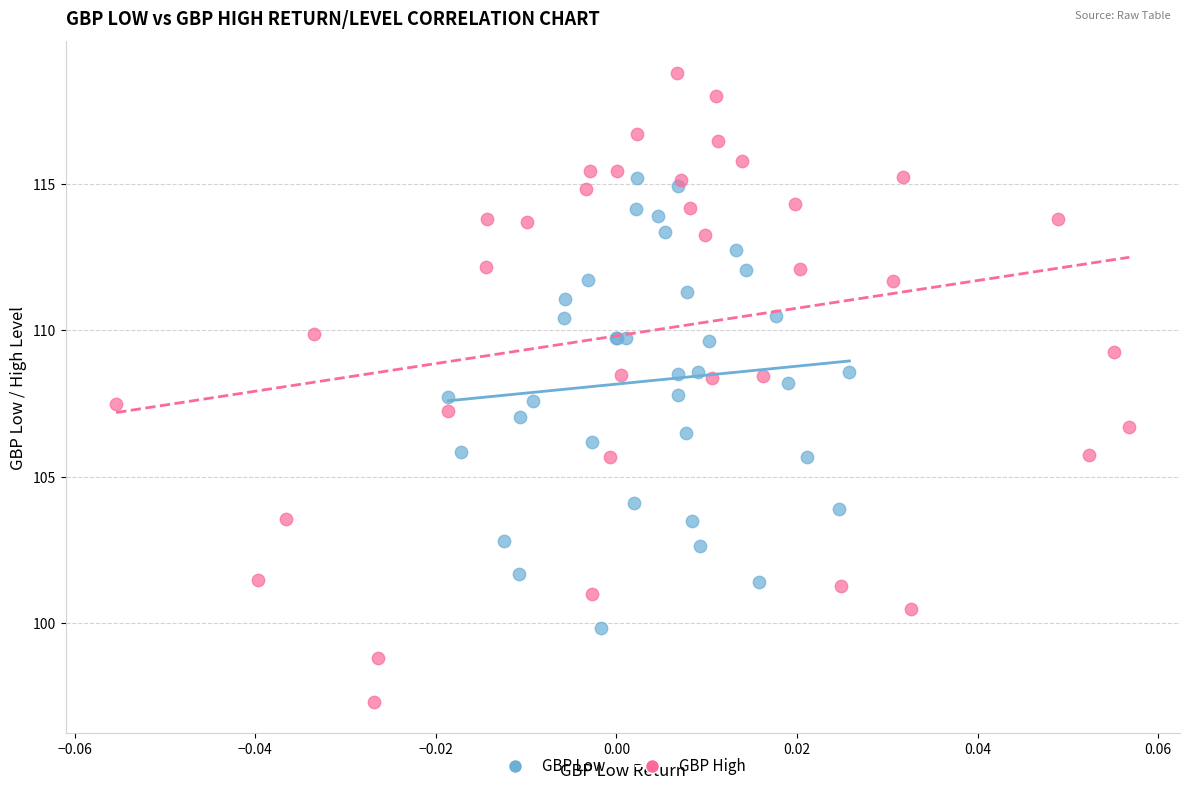

Which series has the largest Y range (max minus min)?

GBP High